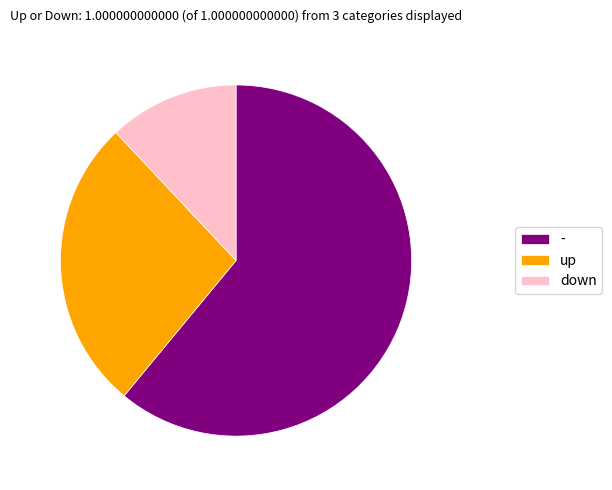

Do up and down together represent more than half of the pie?

No